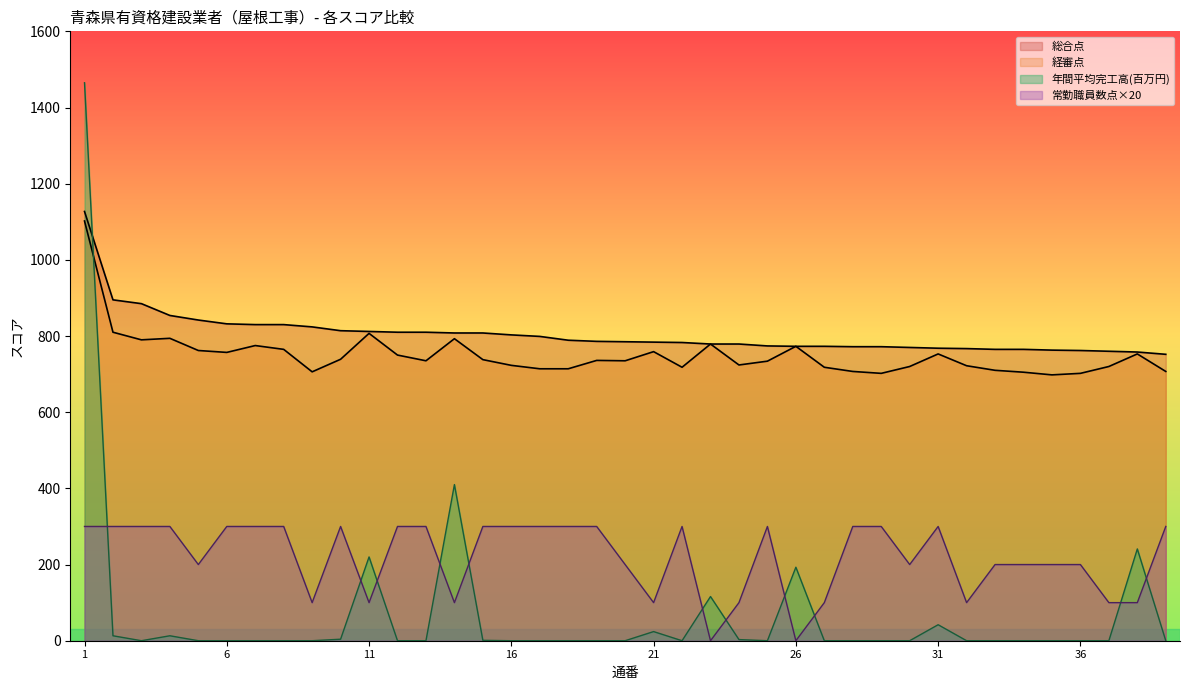

What is the sum of all 経審点 values?

29249